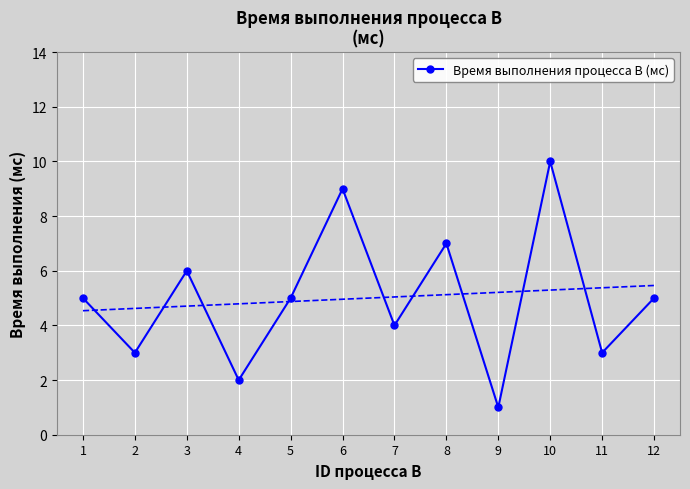

Count the number of categories in the chart.

12